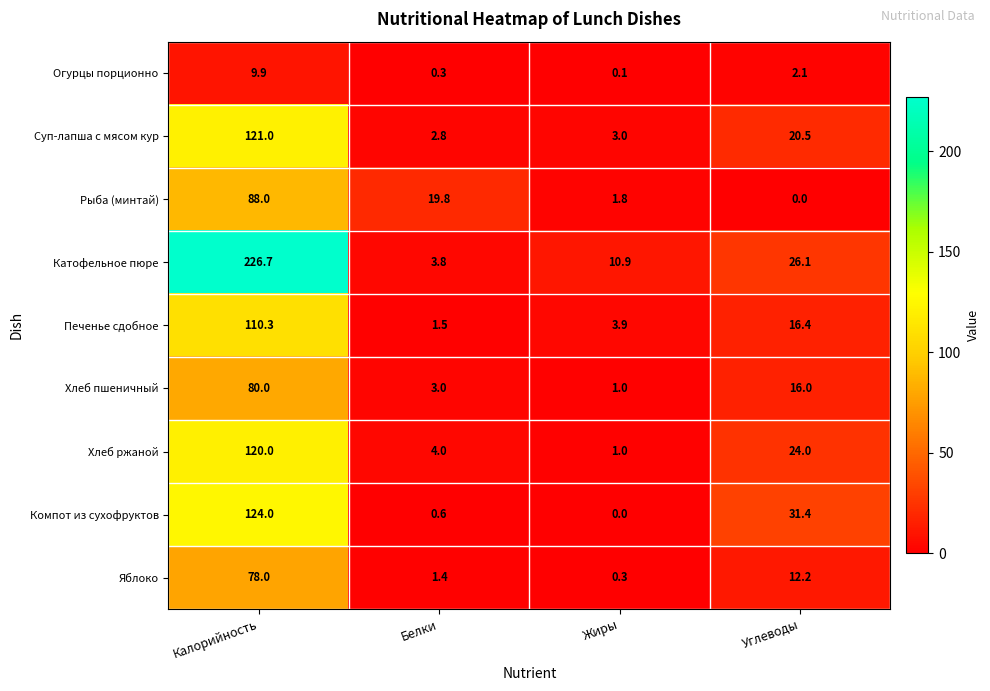

What is the total value across all series at Белки?

37.2